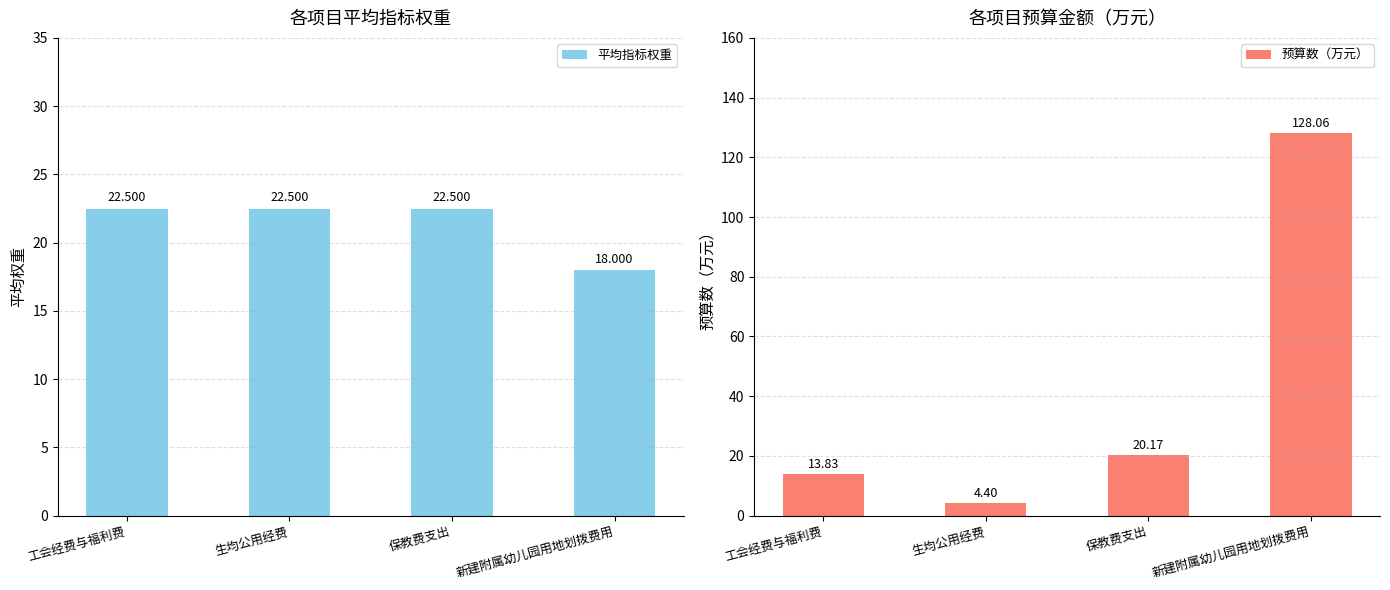

The 预算数（万元） series shows 84.8 at 新建附属幼儿园用地划拨费用. True or false?

False